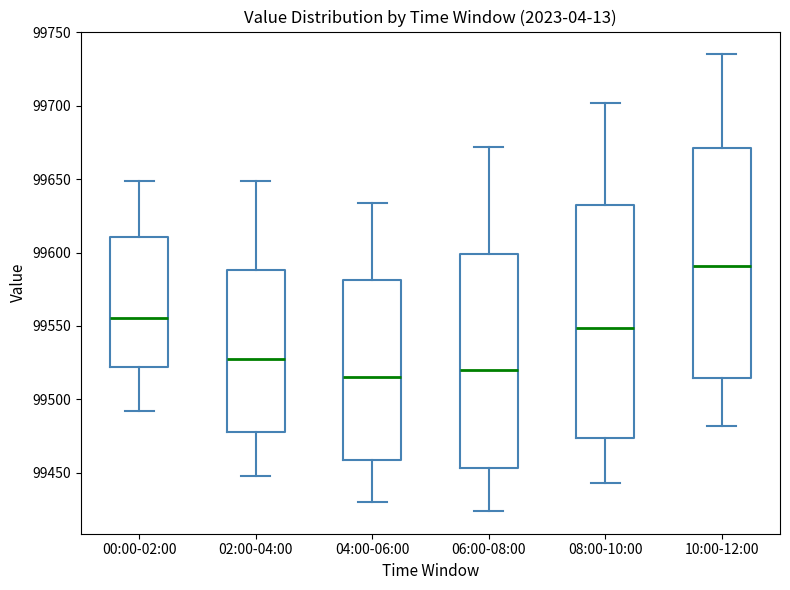

Reading left to right, transcribe this box plot: for each box, give where its median line is, the range the box spans, and where its two whiskers end, as read against the y-axis. The values are not printed on the chart, so give them approximately, as read against the axis.

00:00-02:00: median 99555, box 99520 to 99610, whiskers 99490 to 99650
02:00-04:00: median 99530, box 99480 to 99590, whiskers 99450 to 99650
04:00-06:00: median 99515, box 99460 to 99580, whiskers 99430 to 99635
06:00-08:00: median 99520, box 99455 to 99600, whiskers 99425 to 99670
08:00-10:00: median 99550, box 99475 to 99635, whiskers 99445 to 99700
10:00-12:00: median 99590, box 99515 to 99670, whiskers 99480 to 99735